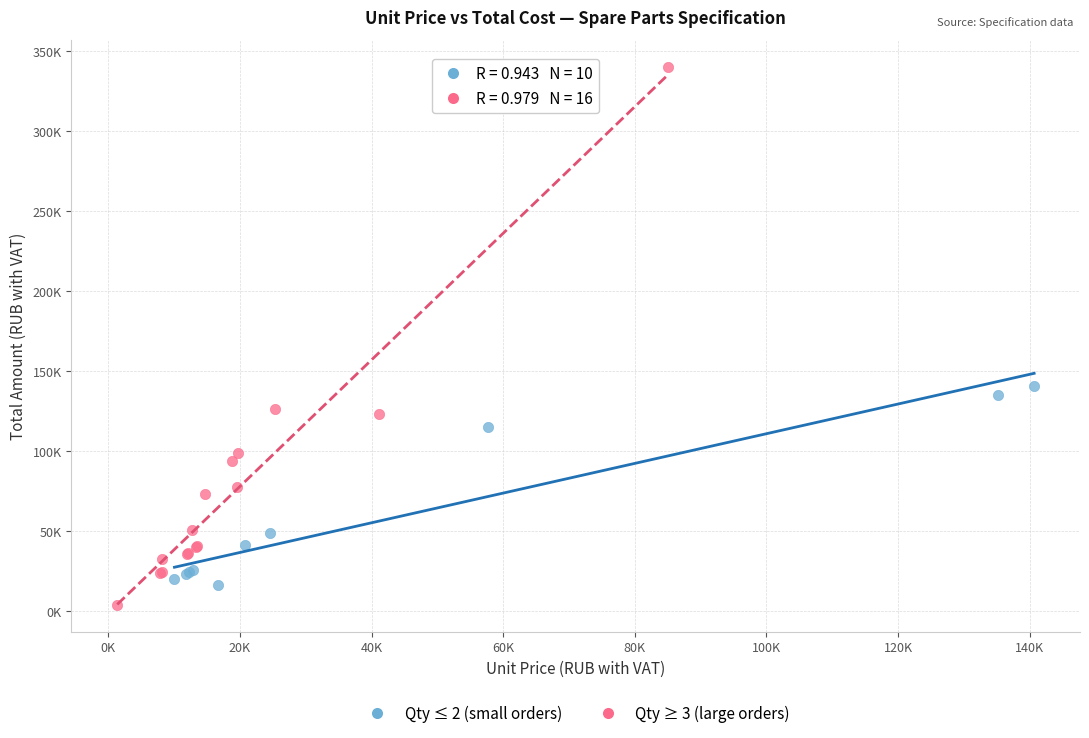

What are all the series names shown in the legend?

Qty ≤ 2 (small orders), Qty ≥ 3 (large orders)